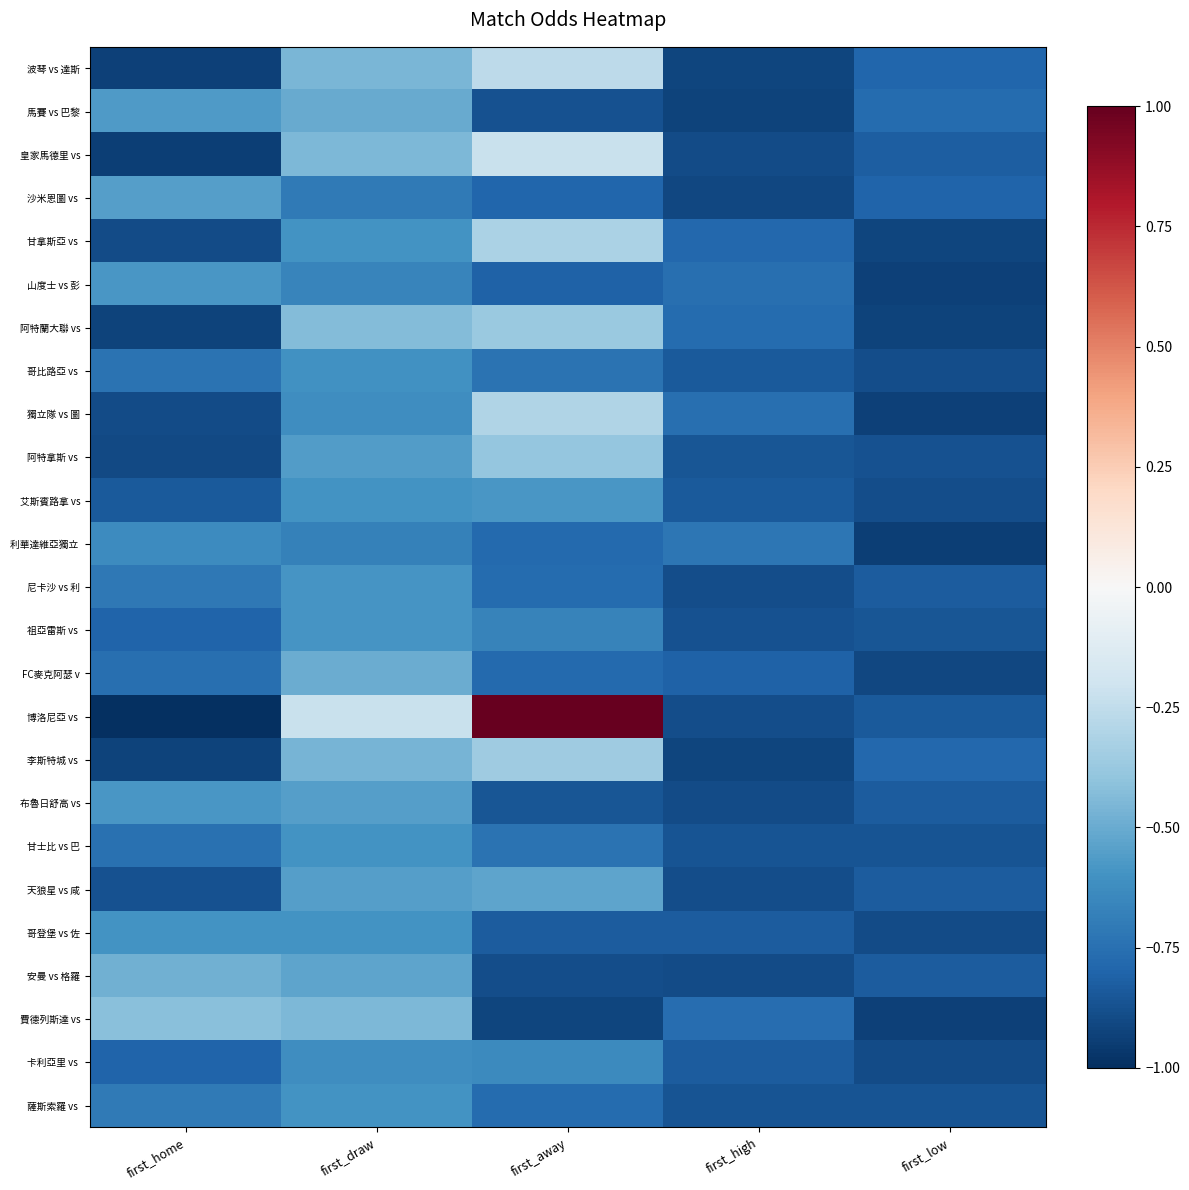

What is the spread (max minus min) of values at first_high?

0.2